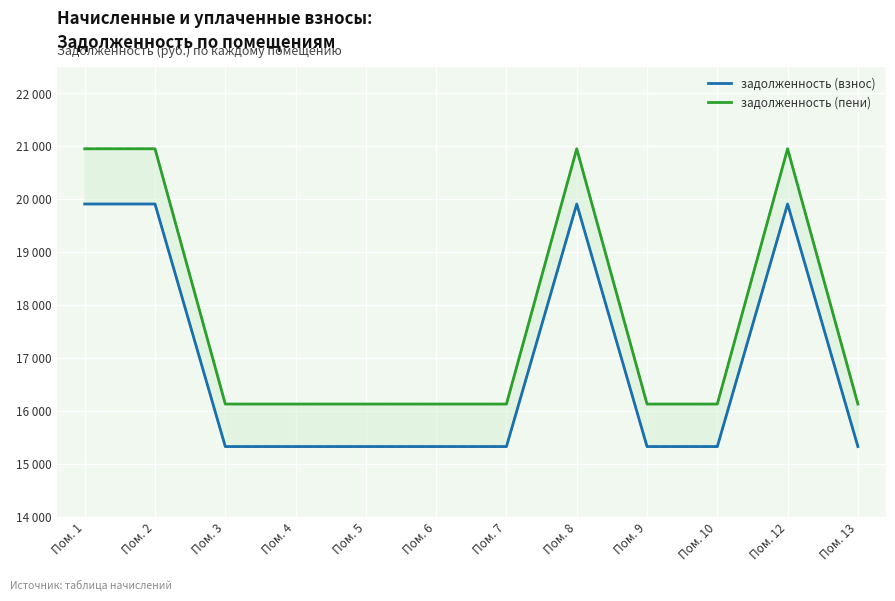

Rank the series by their average value, from highest to lowest.

задолженность (пени), задолженность (взнос)